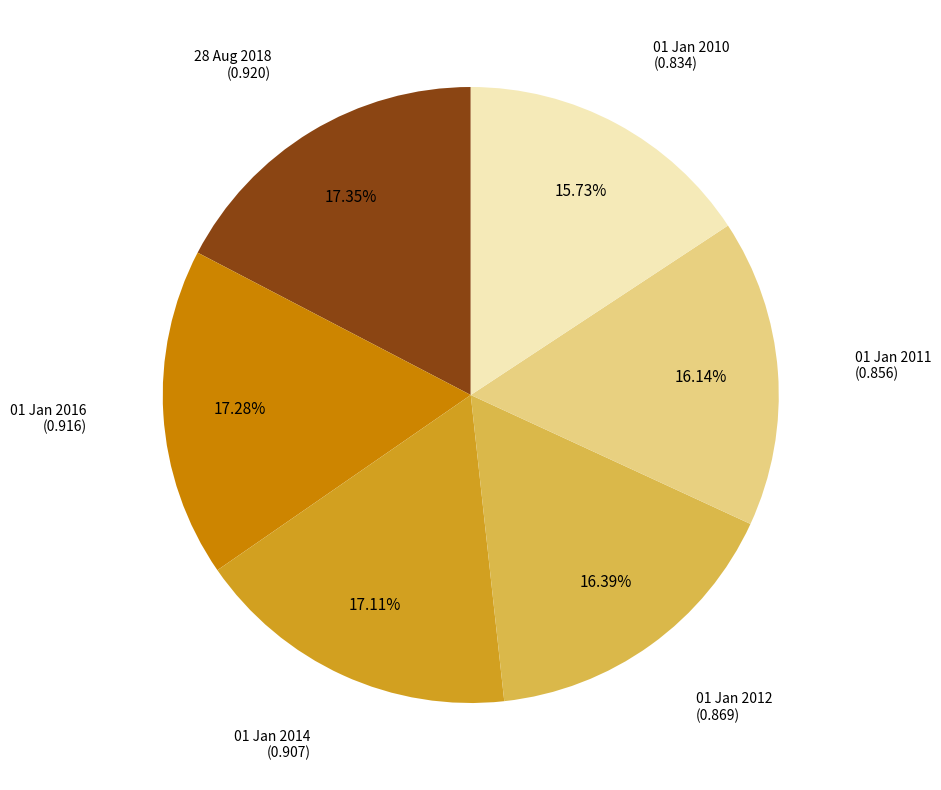

Does any single category account for the majority?

No